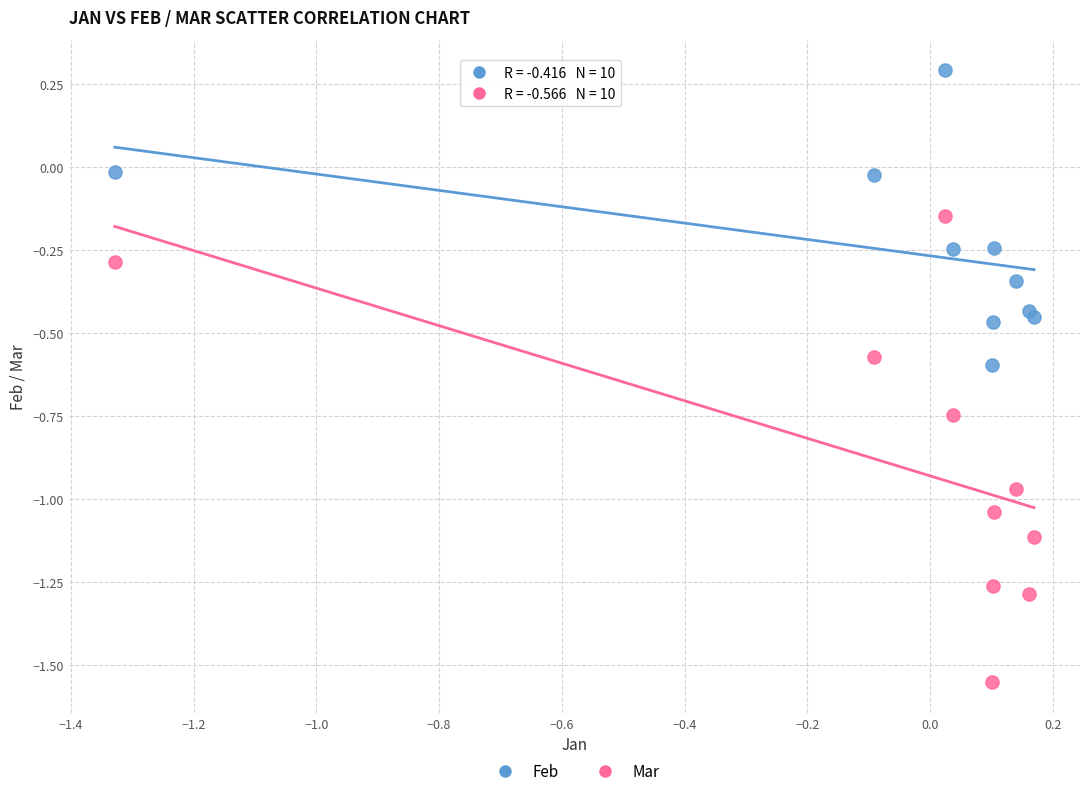

What is the X range (max minus min) for the scatter plot?

1.5